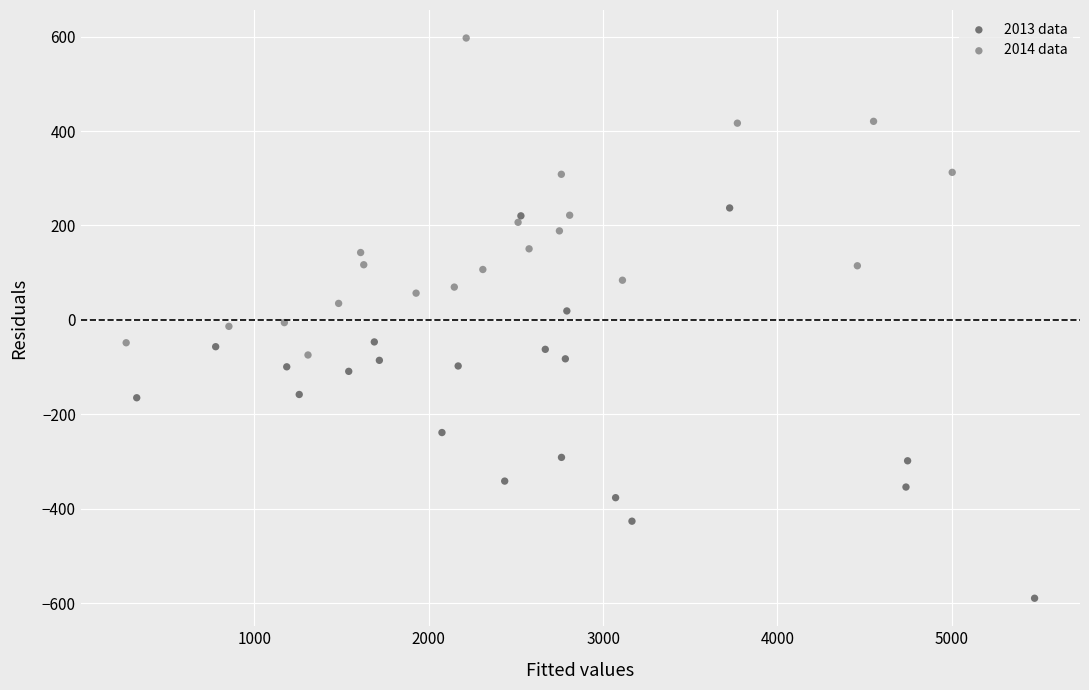

Which series reaches the maximum Y coordinate?

2014 data